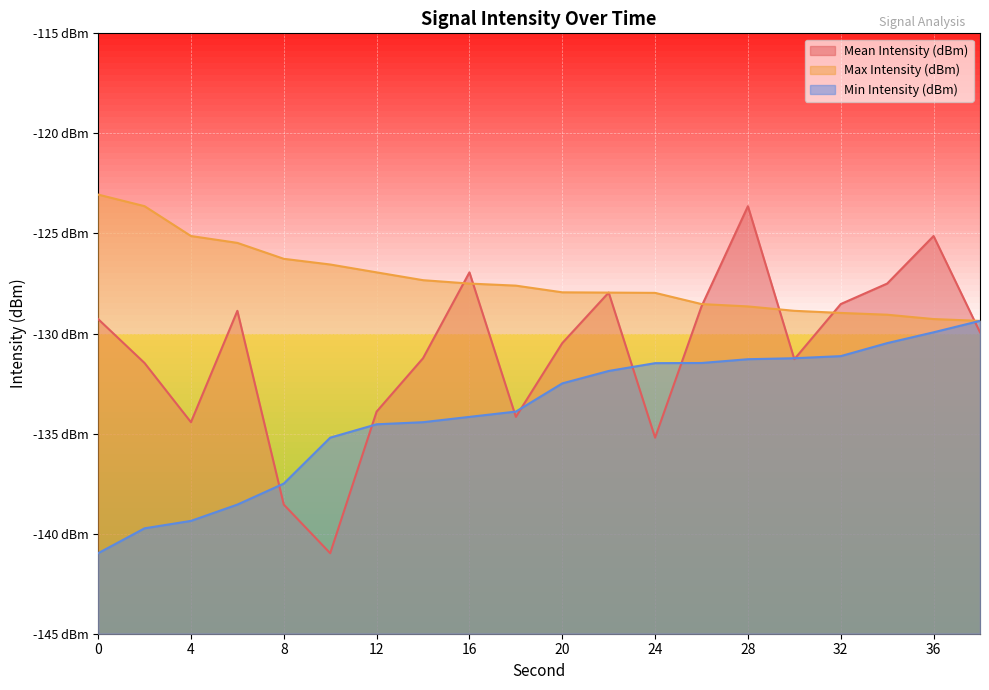

What is the difference between the maximum and minimum values in the Min Intensity (dBm) series?

11.6